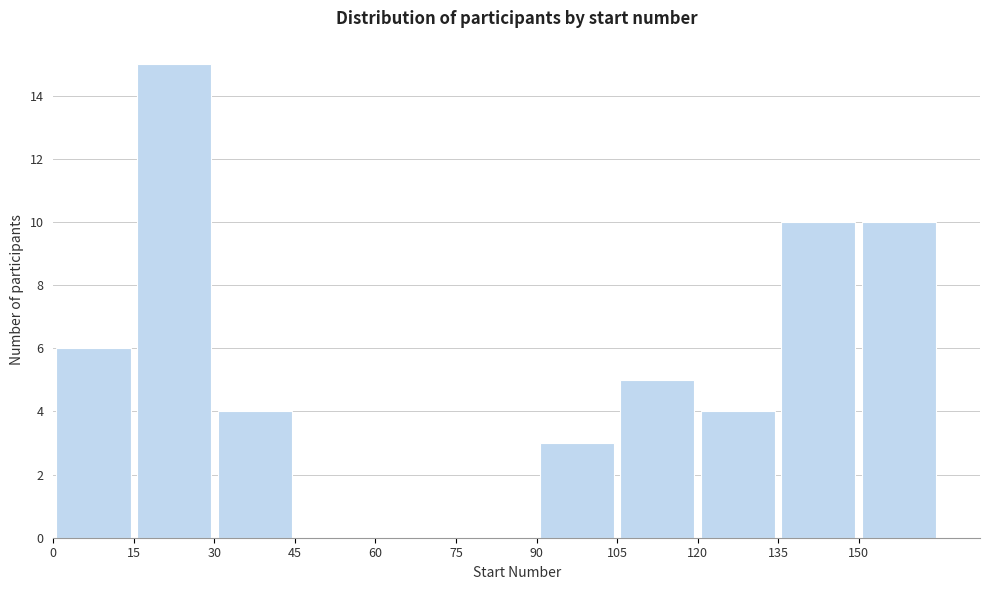

Reading left to right, list every bar in this chart as the range it spans on the x-axis followed by its height. Neither the bar edges nor the heights are printed on the chart, so give them approximately, as read against the axes.

0 to 15: 6
15 to 30: 15
30 to 45: 4
45 to 60: 0
60 to 75: 0
75 to 90: 0
90 to 105: 3
105 to 120: 5
120 to 135: 4
135 to 150: 10
150 to 165: 10